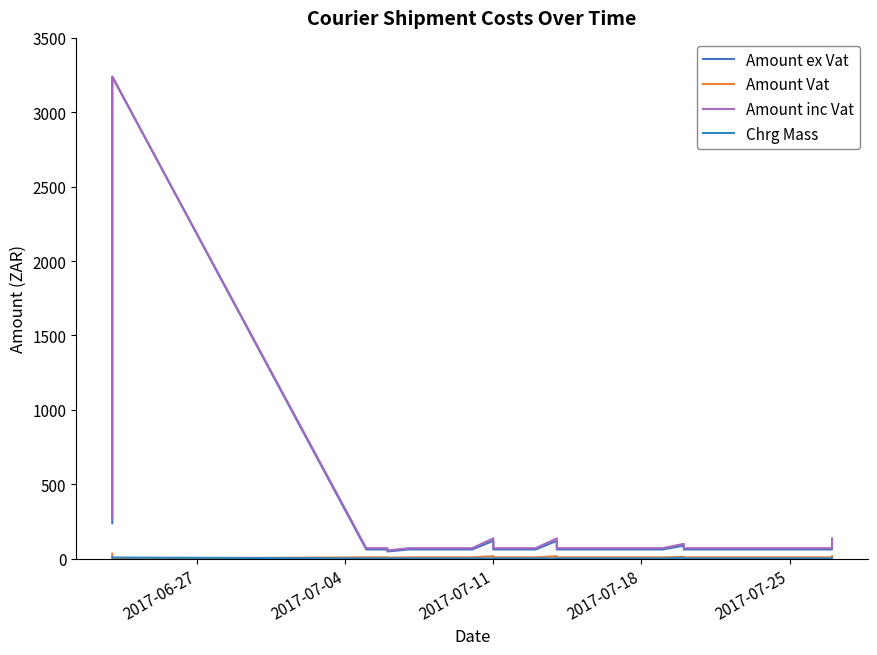

True or false: Amount ex Vat and Amount inc Vat cross at least once.

False